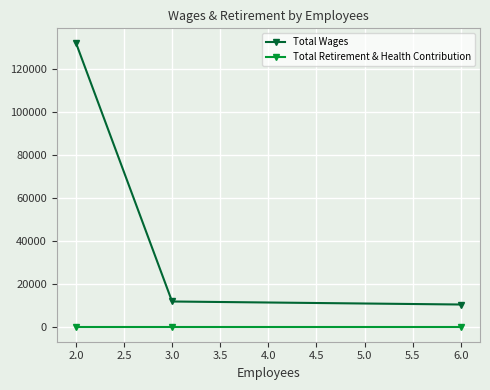

At which label does Total Wages first exceed 12047?

2.0